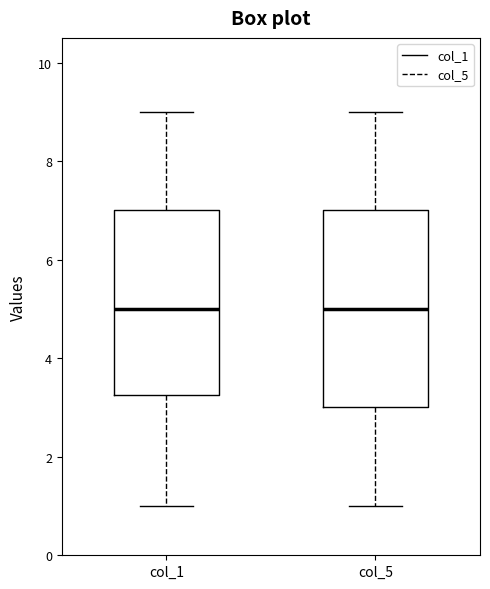

Reading left to right, read every box against the y-axis: the position of its median line, the range the box covers, and the ends of its whiskers. The values are not printed on the chart, so give them approximately, as read against the axis.

col_1: median 5.0, box 3.2 to 7.0, whiskers 1.0 to 9.0
col_5: median 5.0, box 3.0 to 7.0, whiskers 1.0 to 9.0